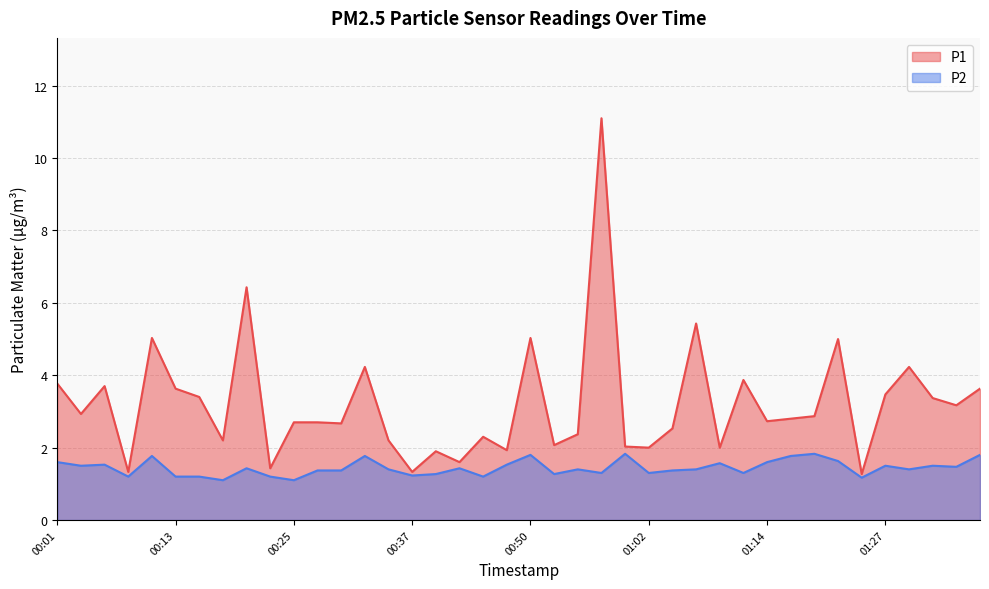

At which label does P1 first exceed 2?

00:01